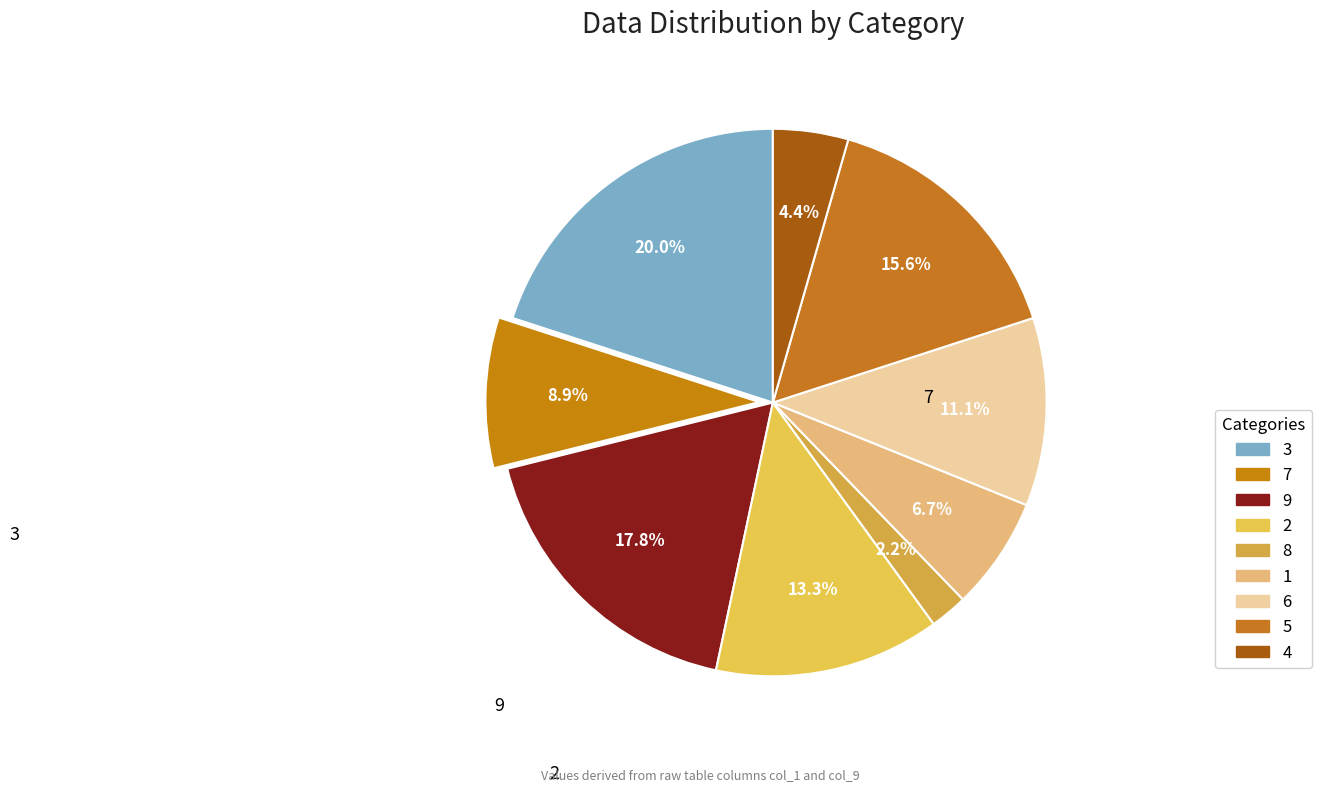

Which slice is the smallest?

8